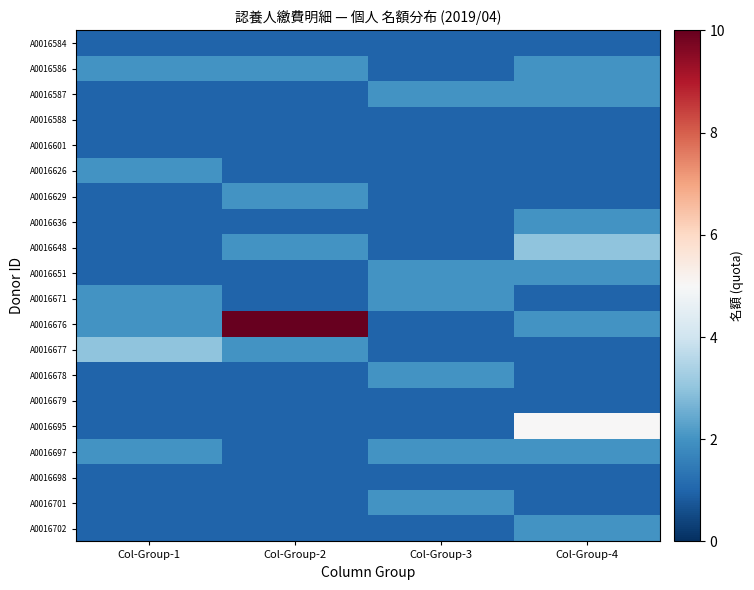

Reading right to left, what are all the values shown in this chart?

A0016584: Col-Group-4=1	Col-Group-3=1	Col-Group-2=1	Col-Group-1=1
A0016586: Col-Group-4=2	Col-Group-3=1	Col-Group-2=2	Col-Group-1=2
A0016587: Col-Group-4=2	Col-Group-3=2	Col-Group-2=1	Col-Group-1=1
A0016588: Col-Group-4=1	Col-Group-3=1	Col-Group-2=1	Col-Group-1=1
A0016601: Col-Group-4=1	Col-Group-3=1	Col-Group-2=1	Col-Group-1=1
A0016626: Col-Group-4=1	Col-Group-3=1	Col-Group-2=1	Col-Group-1=2
A0016629: Col-Group-4=1	Col-Group-3=1	Col-Group-2=2	Col-Group-1=1
A0016636: Col-Group-4=2	Col-Group-3=1	Col-Group-2=1	Col-Group-1=1
A0016648: Col-Group-4=3	Col-Group-3=1	Col-Group-2=2	Col-Group-1=1
A0016651: Col-Group-4=2	Col-Group-3=2	Col-Group-2=1	Col-Group-1=1
A0016671: Col-Group-4=1	Col-Group-3=2	Col-Group-2=1	Col-Group-1=2
A0016676: Col-Group-4=2	Col-Group-3=1	Col-Group-2=10	Col-Group-1=2
A0016677: Col-Group-4=1	Col-Group-3=1	Col-Group-2=2	Col-Group-1=3
A0016678: Col-Group-4=1	Col-Group-3=2	Col-Group-2=1	Col-Group-1=1
A0016679: Col-Group-4=1	Col-Group-3=1	Col-Group-2=1	Col-Group-1=1
A0016695: Col-Group-4=5	Col-Group-3=1	Col-Group-2=1	Col-Group-1=1
A0016697: Col-Group-4=2	Col-Group-3=2	Col-Group-2=1	Col-Group-1=2
A0016698: Col-Group-4=1	Col-Group-3=1	Col-Group-2=1	Col-Group-1=1
A0016701: Col-Group-4=1	Col-Group-3=2	Col-Group-2=1	Col-Group-1=1
A0016702: Col-Group-4=2	Col-Group-3=1	Col-Group-2=1	Col-Group-1=1